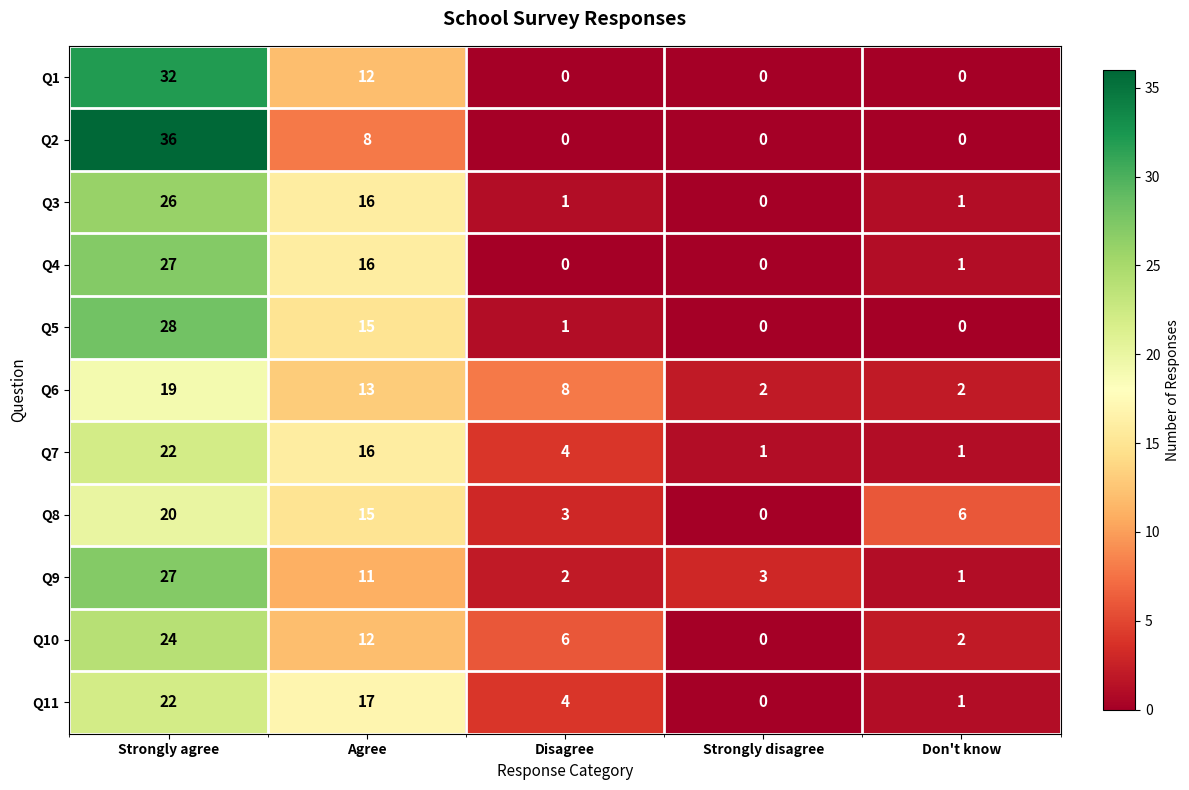

At how many categories does at least one series exceed 0?

5